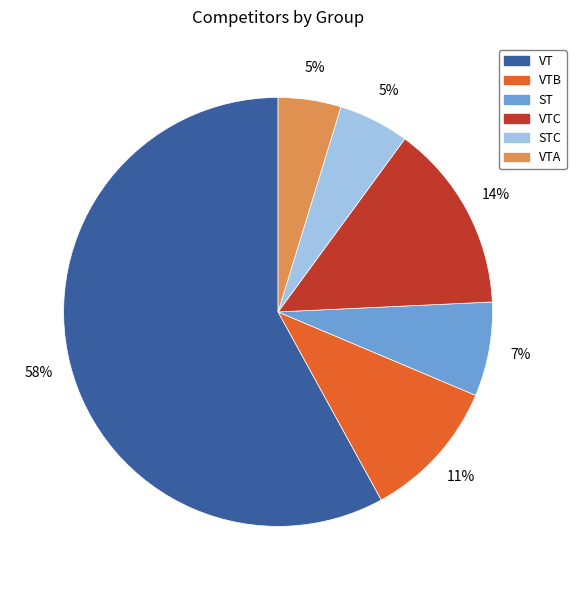

Does any single category account for the majority?

Yes